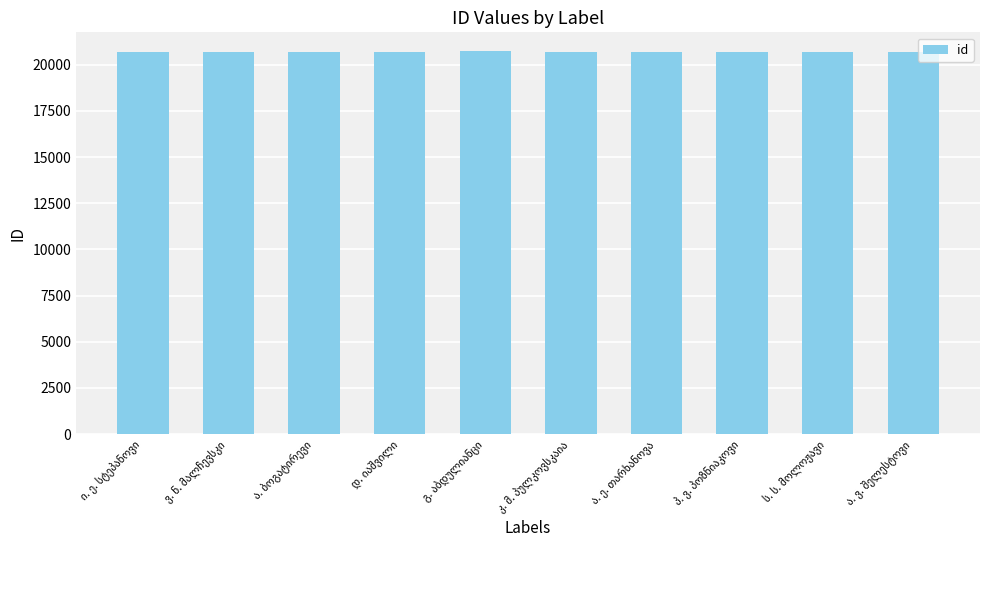

What is the value of the 10th bar from the left?

20689